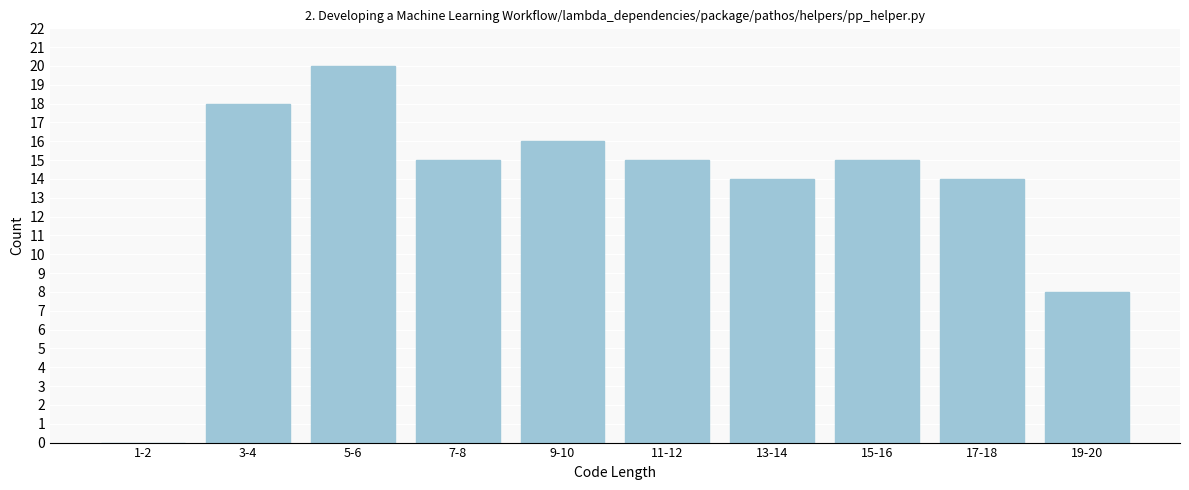

Reading left to right, transcribe all the data shown in this chart.

1-2=0	3-4=18	5-6=20	7-8=15	9-10=16	11-12=15	13-14=14	15-16=15	17-18=14	19-20=8